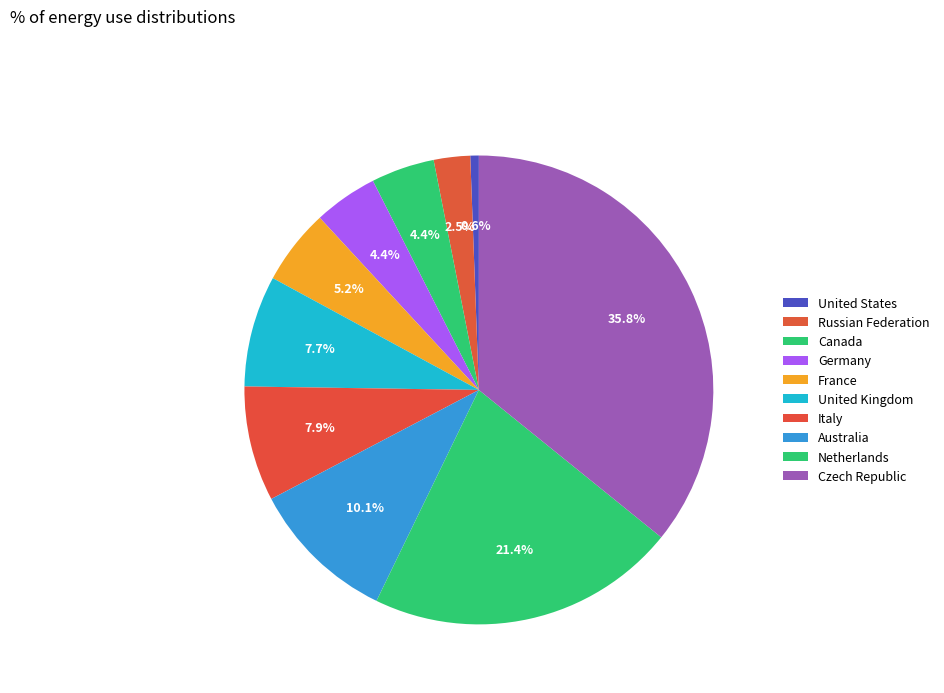

Do Germany and United Kingdom together represent more than half of the pie?

No